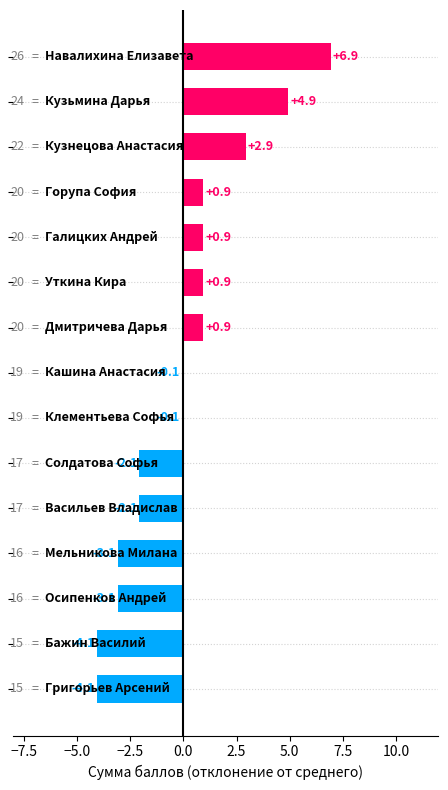

Reading bottom to top, list all the values displayed in this chart.

-4.1	-4.1	-3.1	-3.1	-2.1	-2.1	-0.1	-0.1	0.9	0.9	0.9	0.9	2.9	4.9	6.9